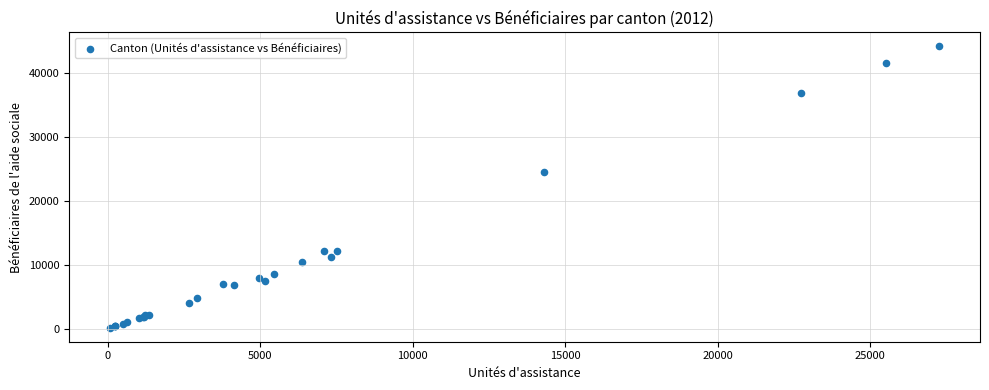

What Y value in the scatter plot is closest to 22167?

24567.0